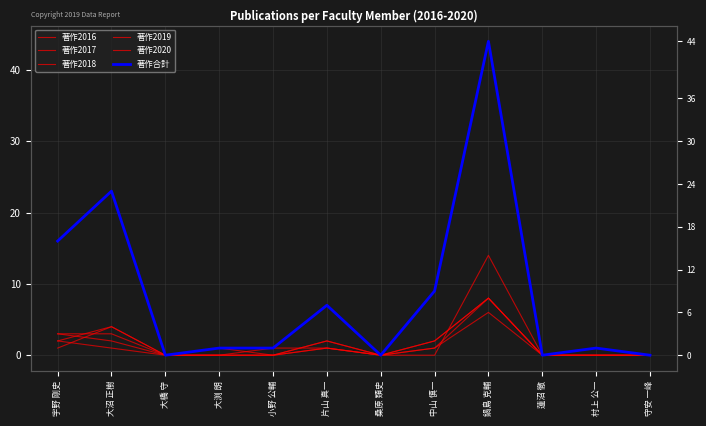

What position from the right is 小野 公輔?

8